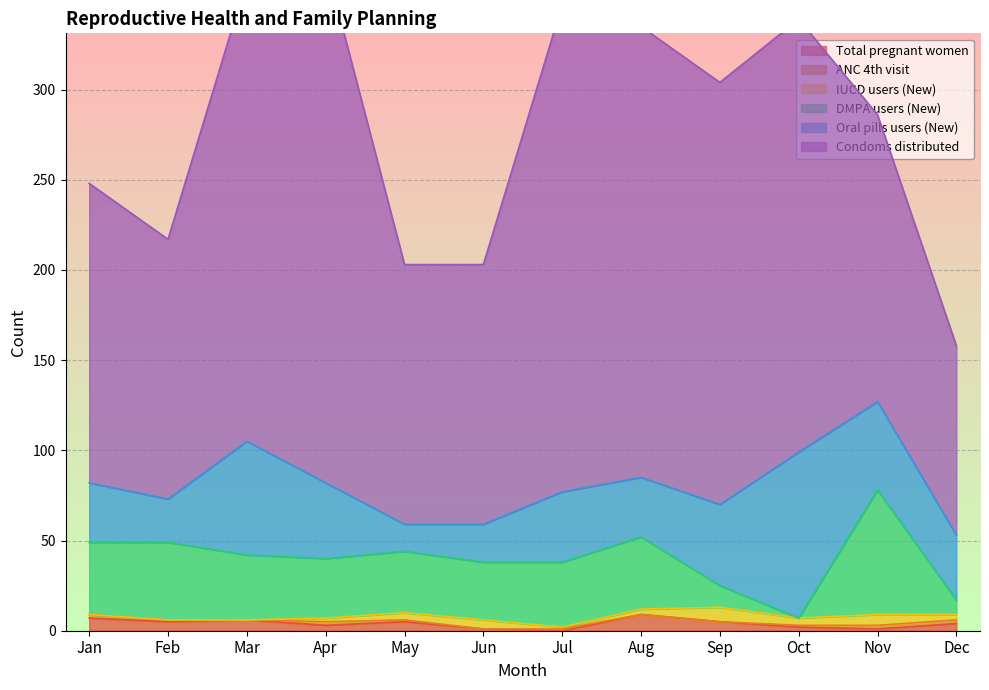

Which series has the largest total across all categories?

Condoms distributed